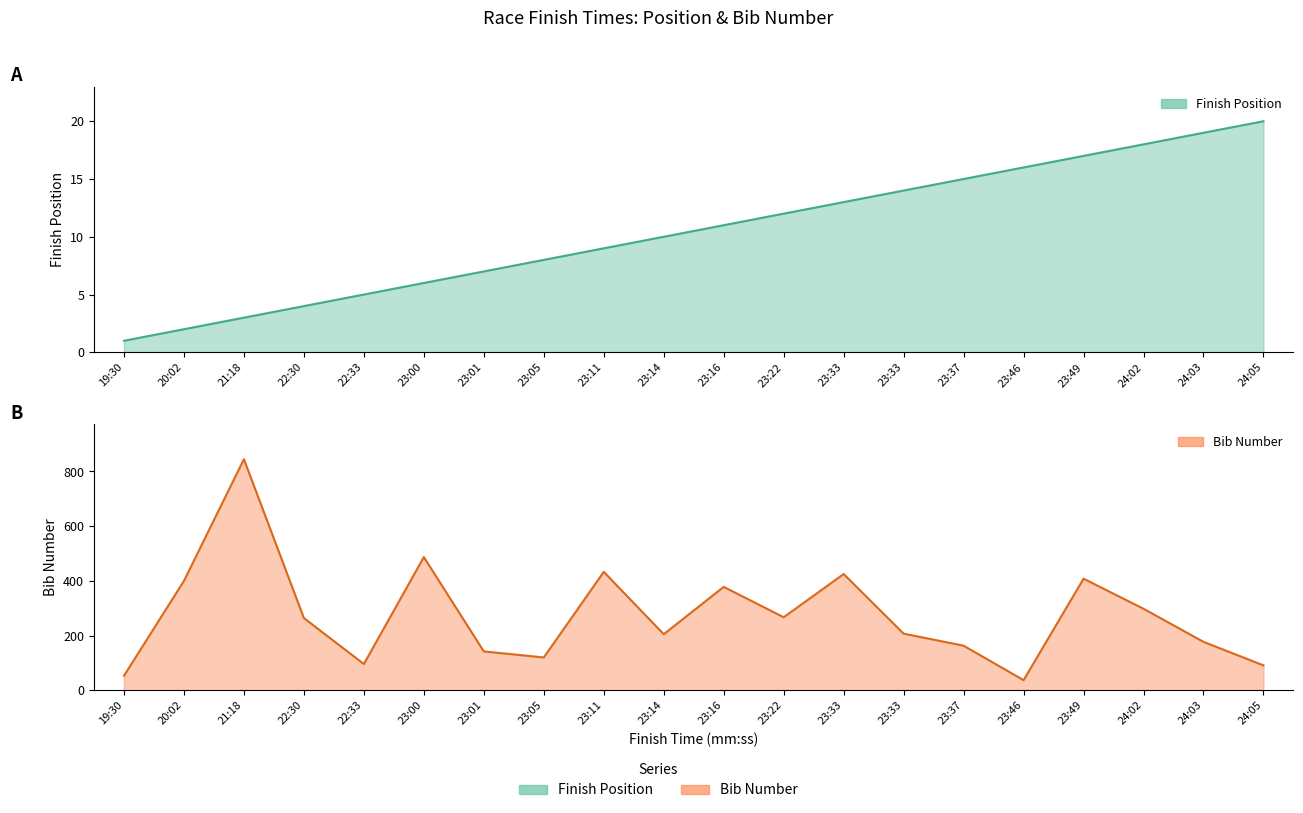

How many lines are shown in the chart?

2